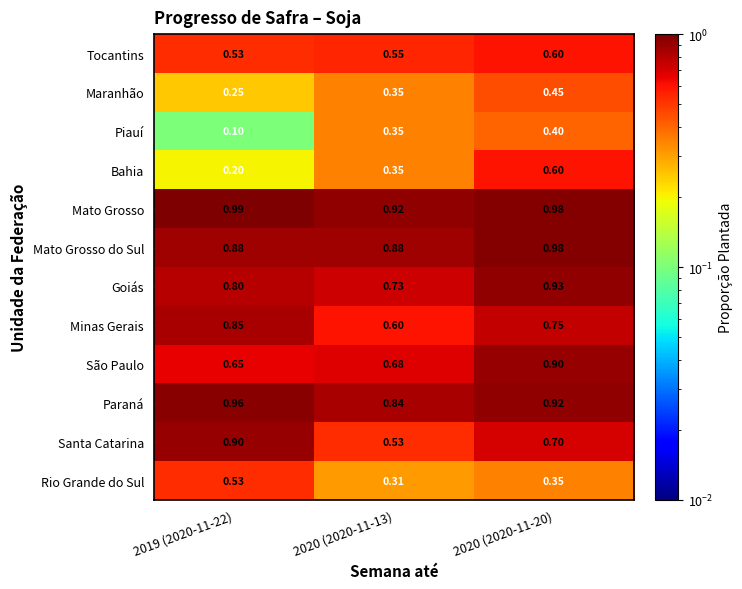

Between 2020 (2020-11-13) and 2020 (2020-11-20), which series saw the biggest shift?

Bahia